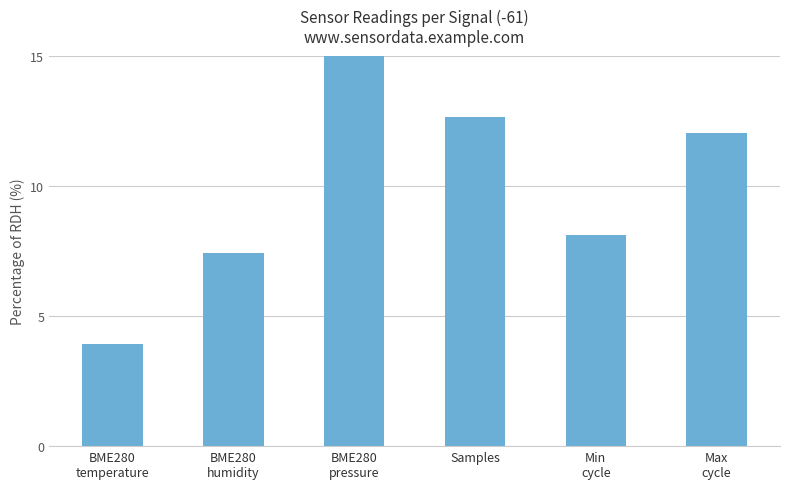

Where is the data nearest to the value 9?

Min
cycle